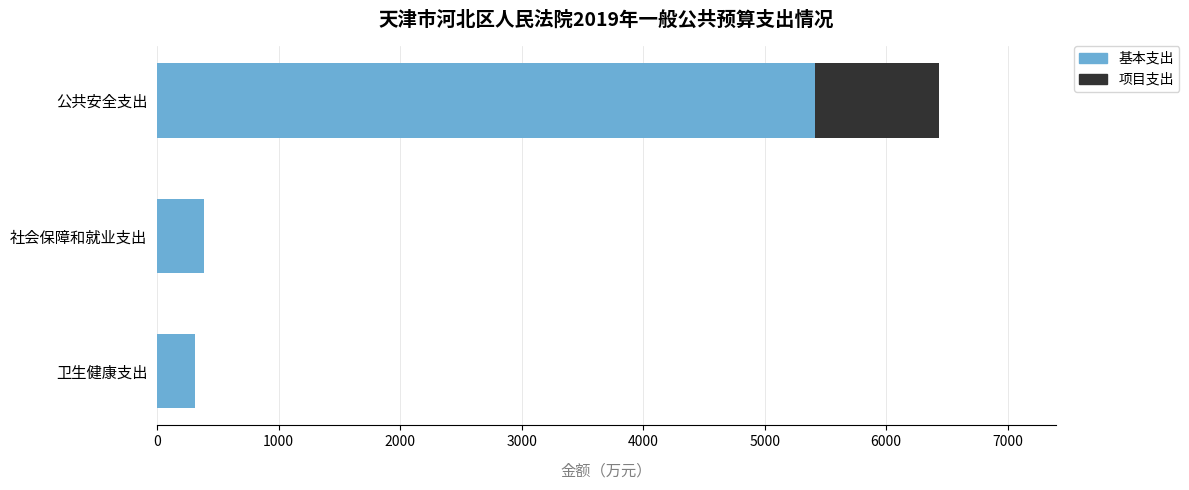

The 基本支出 series shows 2722.2 at 公共安全支出. True or false?

False